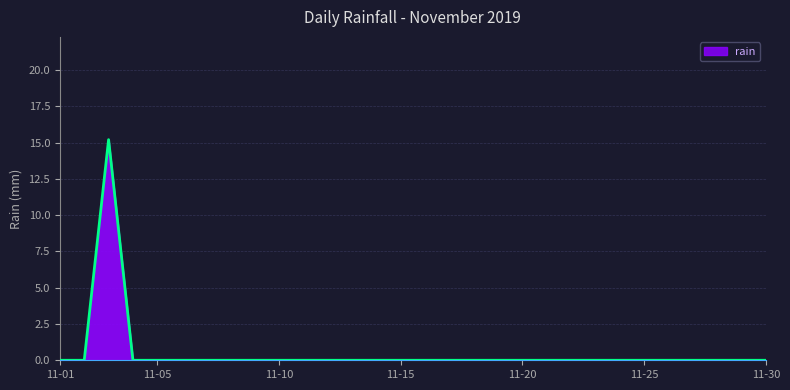

Reading left to right, transcribe all the data shown in this chart.

0.0	0.0	15.2	0.0	0.0	0.0	0.0	0.0	0.0	0.0	0.0	0.0	0.0	0.0	0.0	0.0	0.0	0.0	0.0	0.0	0.0	0.0	0.0	0.0	0.0	0.0	0.0	0.0	0.0	0.0